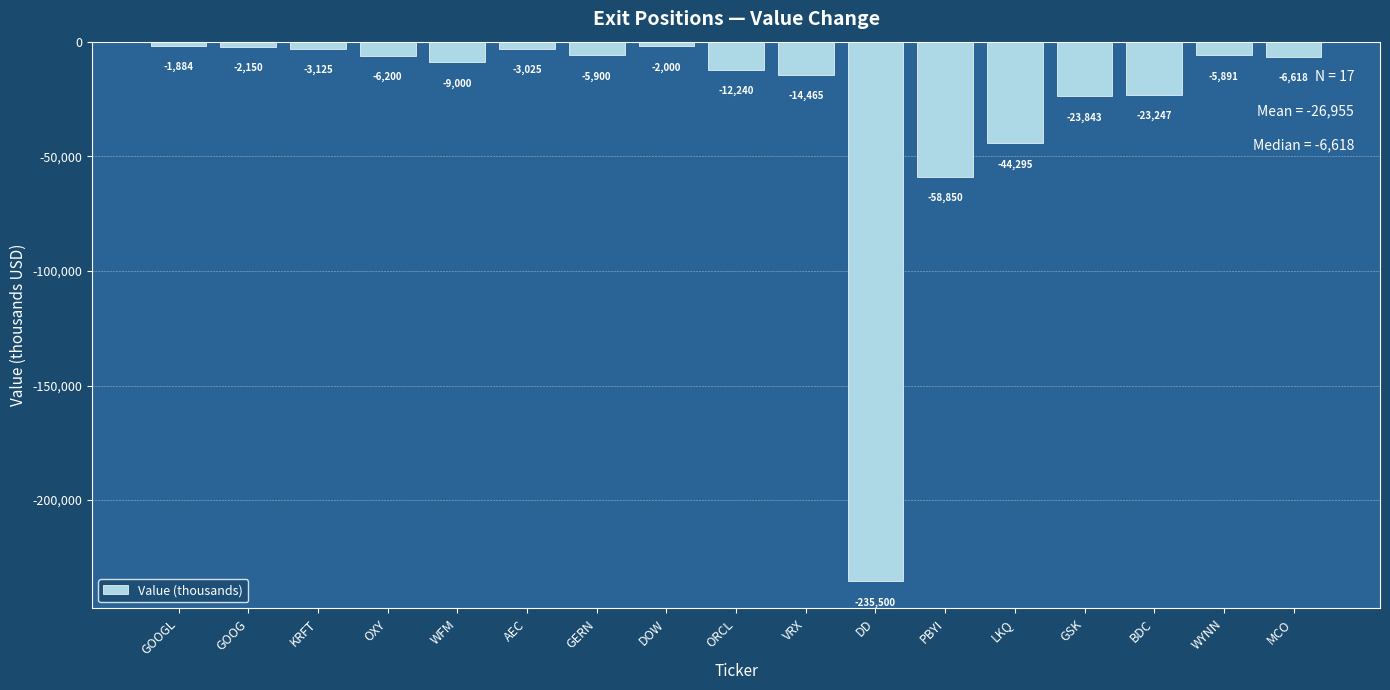

Rank the categories by value from highest to lowest.

GOOGL, DOW, GOOG, AEC, KRFT, WYNN, GERN, OXY, MCO, WFM, ORCL, VRX, BDC, GSK, LKQ, PBYI, DD